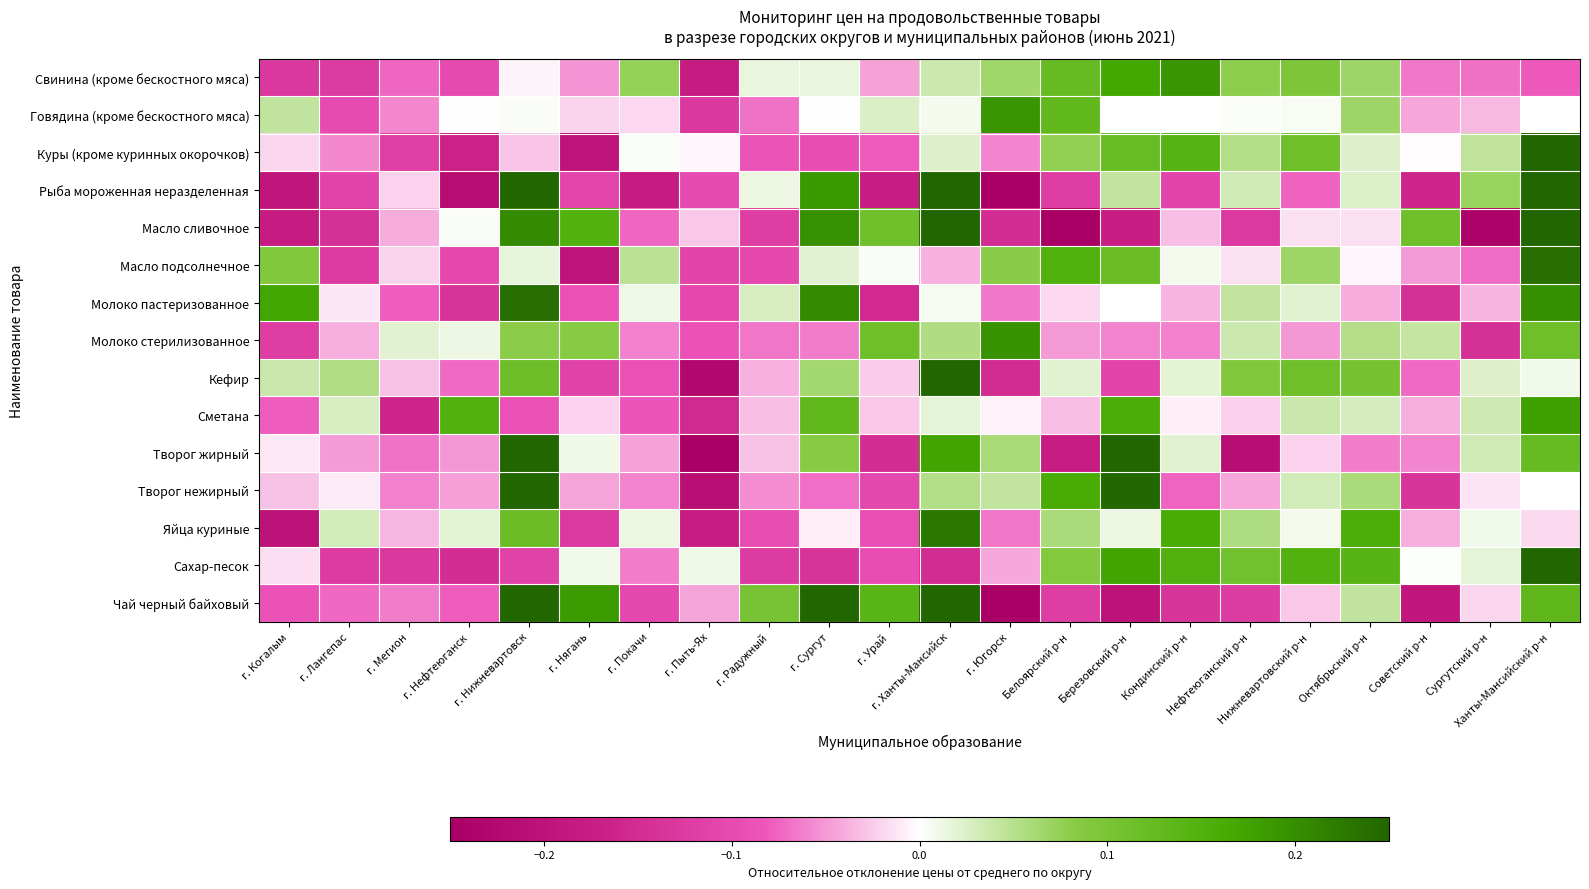

What is the total value across all series at г. Нижневартовск?

2.3